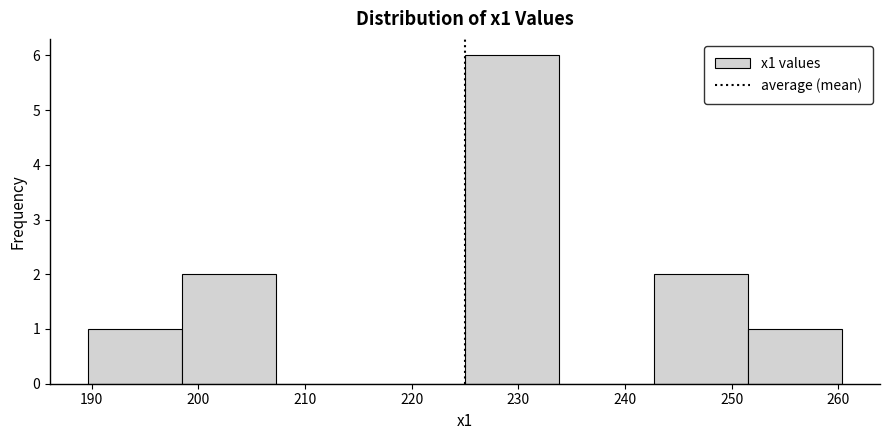

What is the height of the bar covering 243 to 252 on the x-axis? Neither the bar edges nor the heights are printed on the chart, so give them approximately, as read against the axes.

2